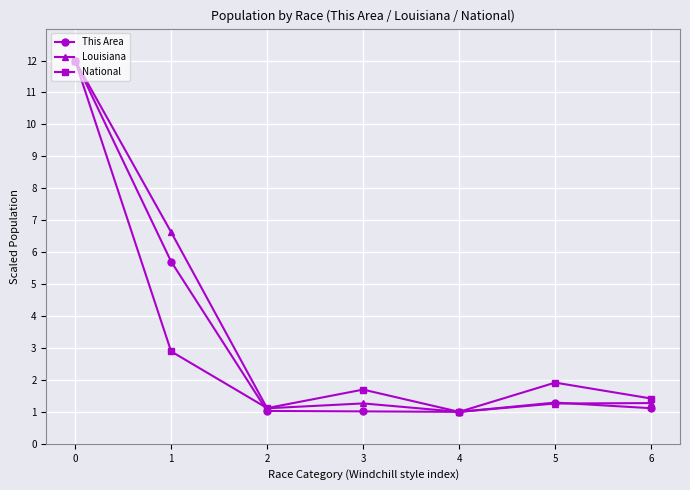

Which series has the largest total across all categories?

Louisiana